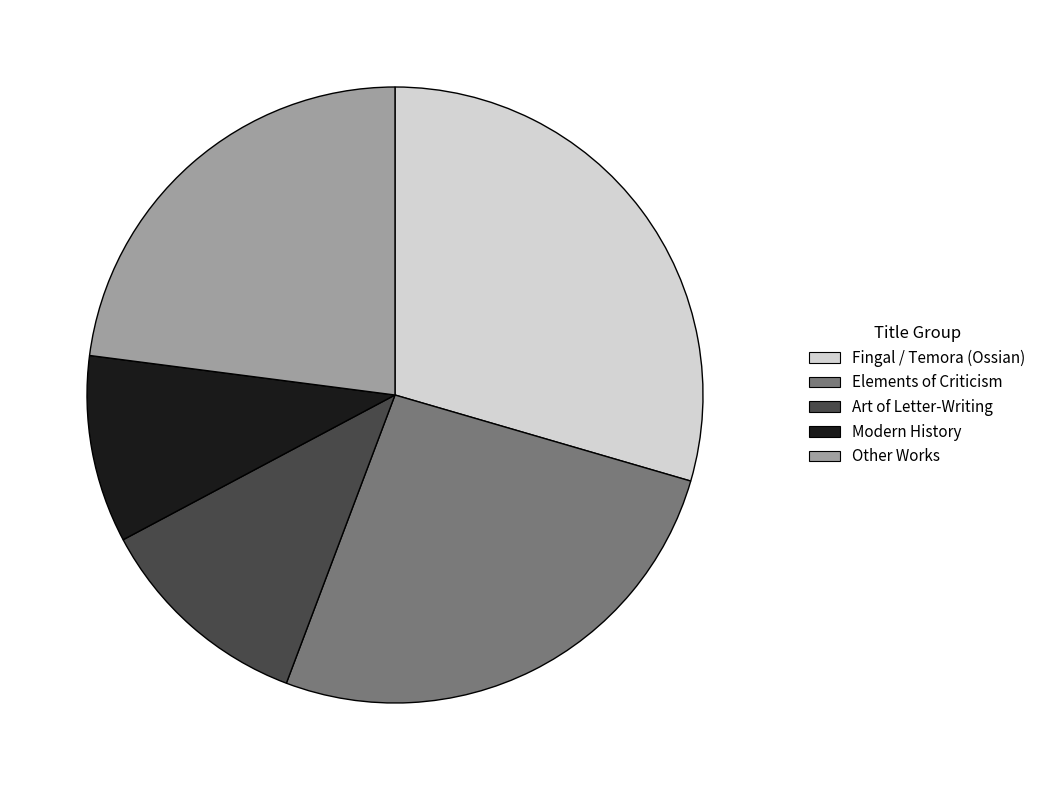

Is the sum of Art of Letter-Writing and Elements of Criticism greater than half?

No